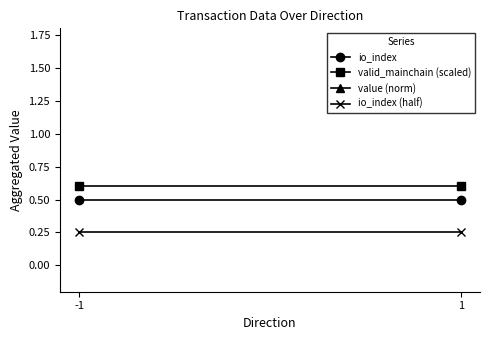

What is the sum of all valid_mainchain (scaled) values?

1.2